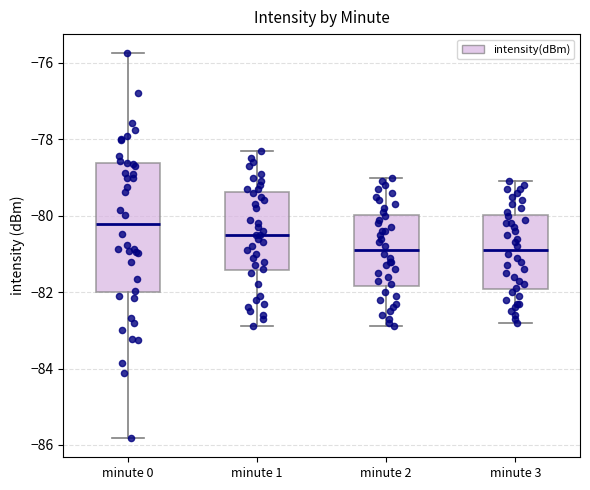

Comparing the boxes themselves (not the whiskers), which one is the tallest?

minute 0